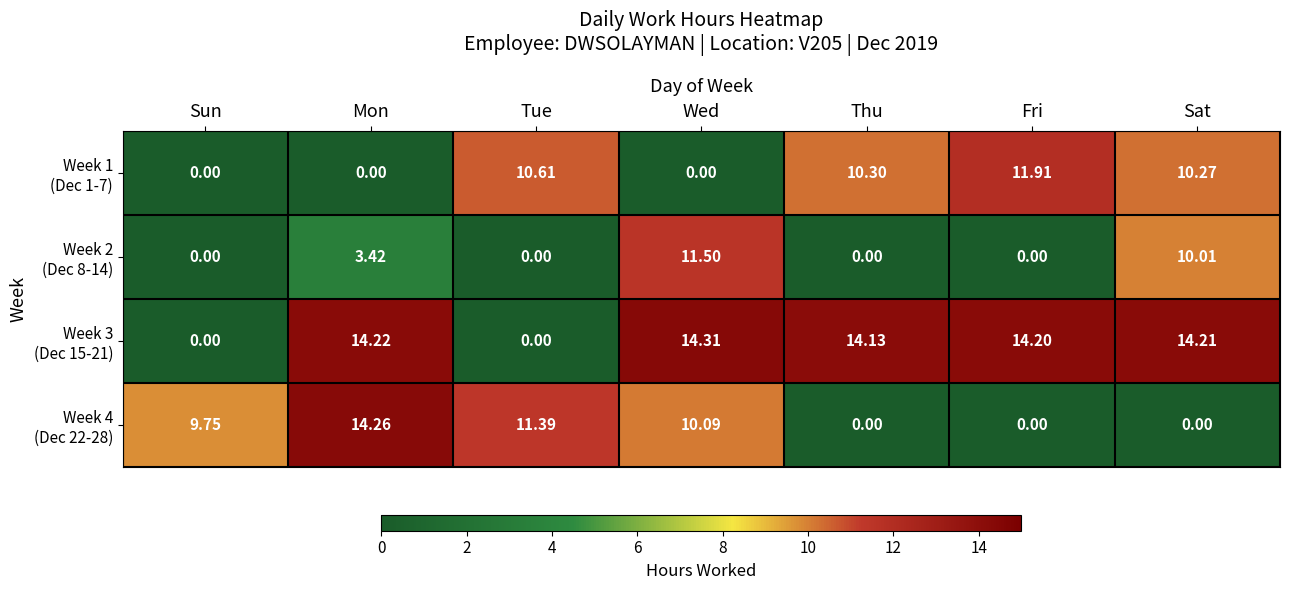

At which category is the sum across all series the highest?

Wed